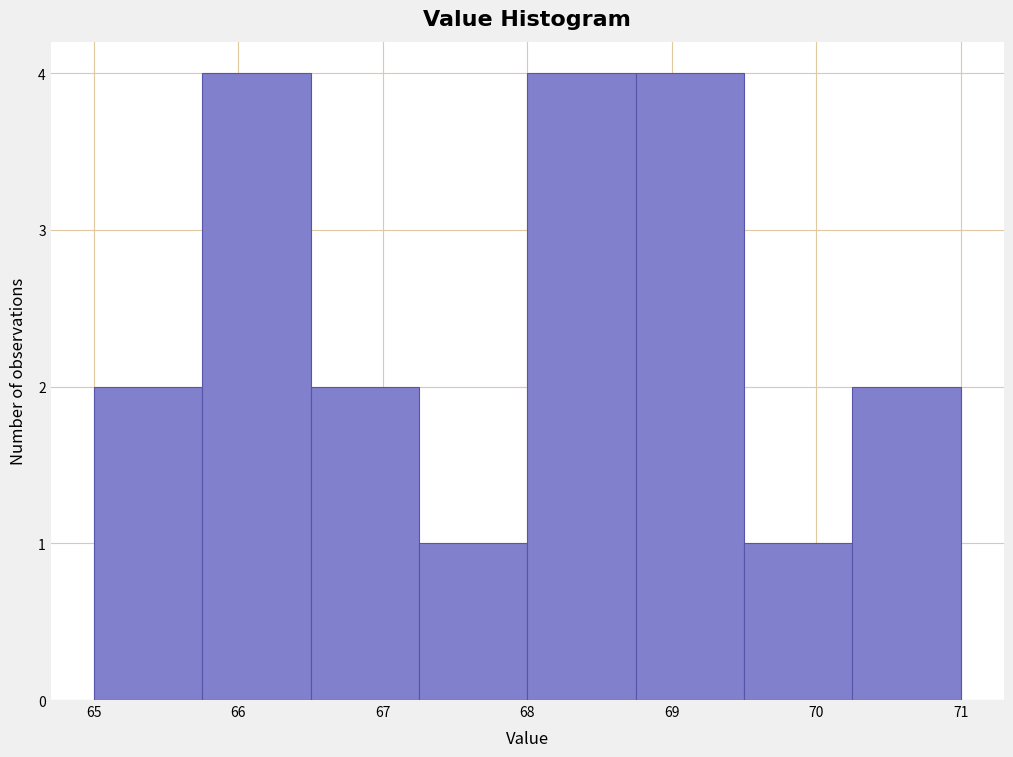

What is the height of the bar covering 69.50 to 70.25 on the x-axis? Neither the bar edges nor the heights are printed on the chart, so give them approximately, as read against the axes.

1